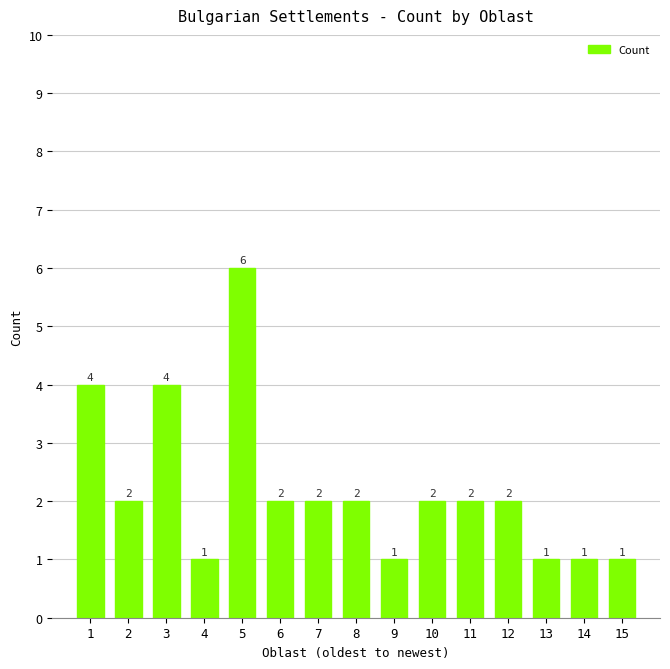

How many values are between 1 and 2?

12